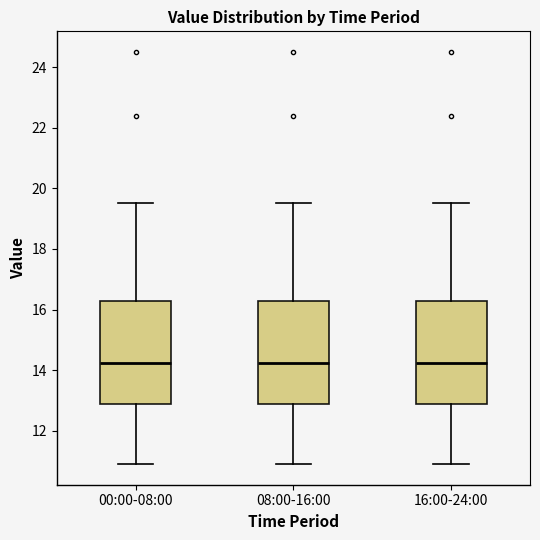

Where is the upper edge of the box for 00:00-08:00 on the y-axis? The values are not printed on the chart, so give them approximately, as read against the axis.

16.2